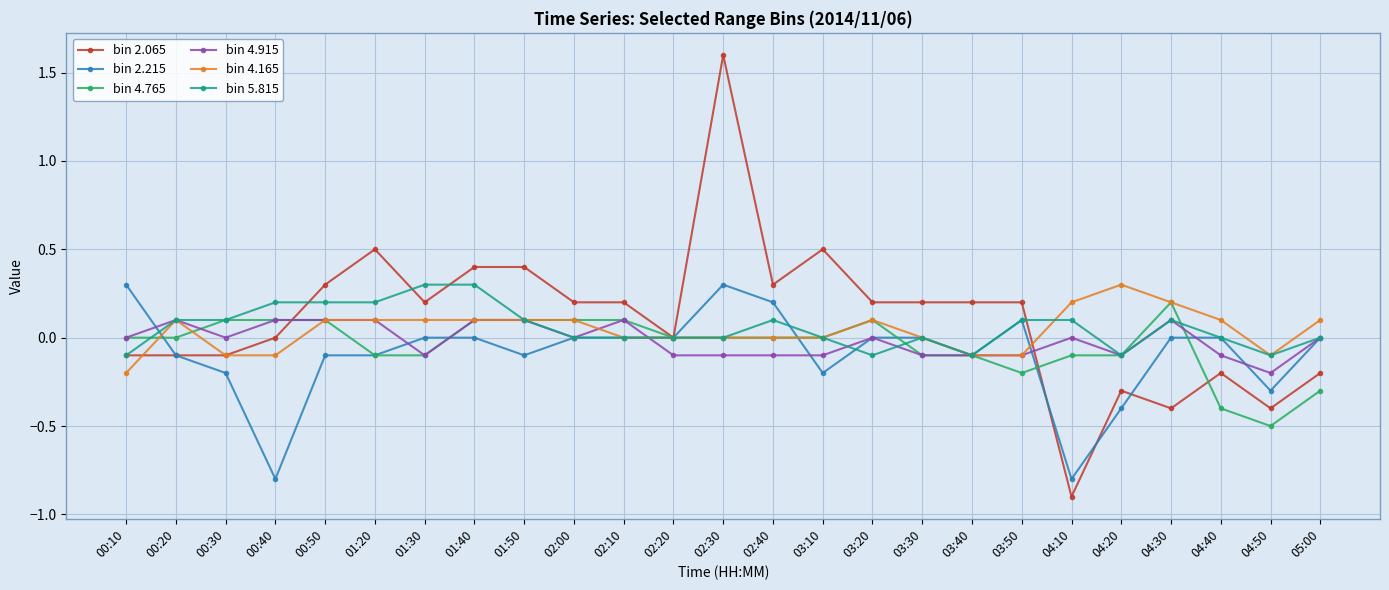

What is the sum of the bin 4.165 values at 04:20 and 03:40?

0.2